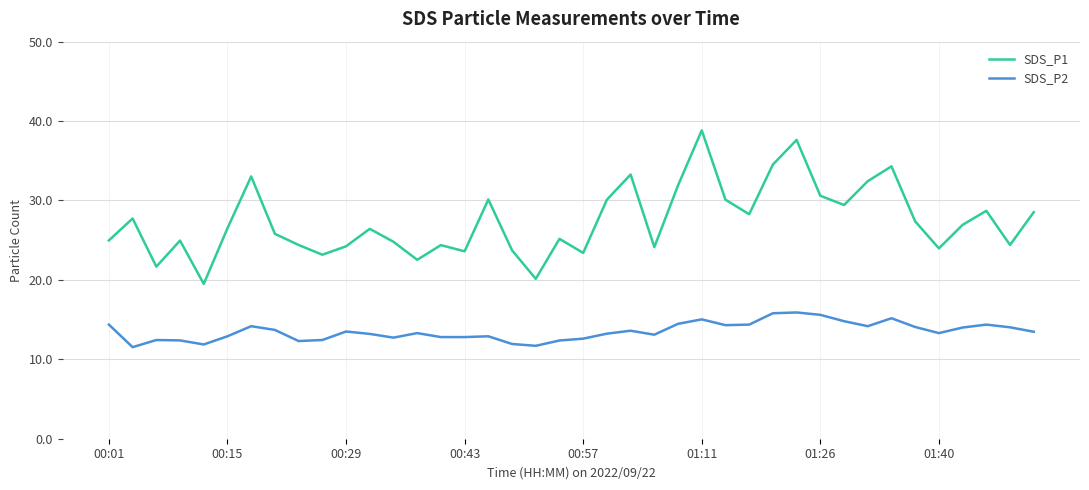

At how many categories does at least one series exceed 19?

40